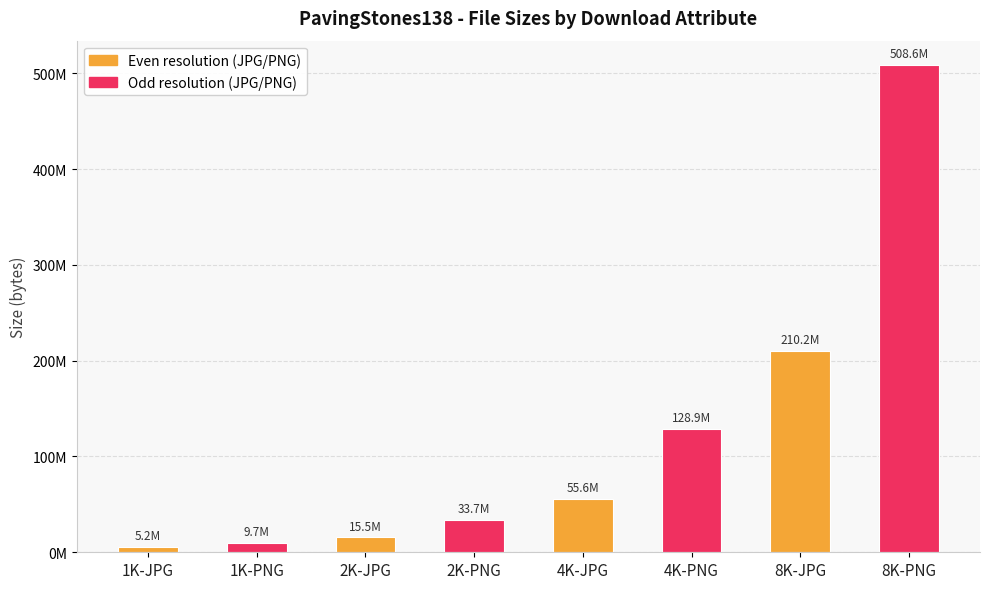

What is the label of the 3rd bar from the left?

2K-JPG